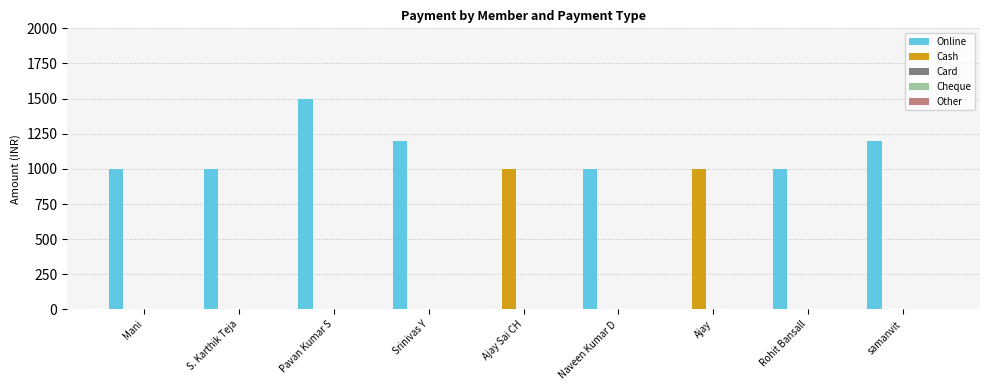

How many groups of bars are there?

9